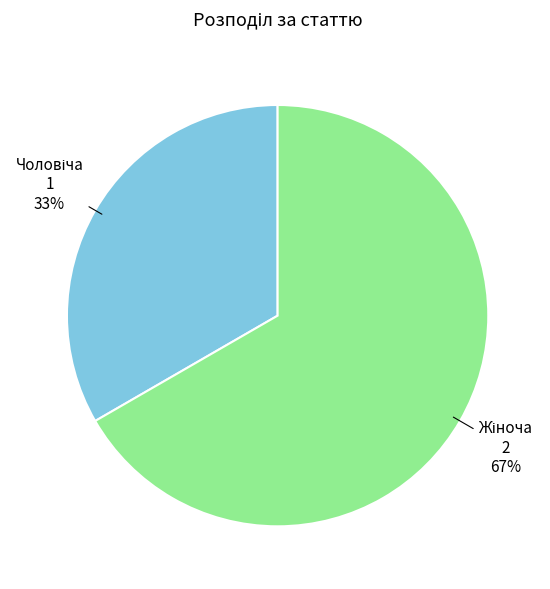

Is there a majority slice in this chart?

Yes